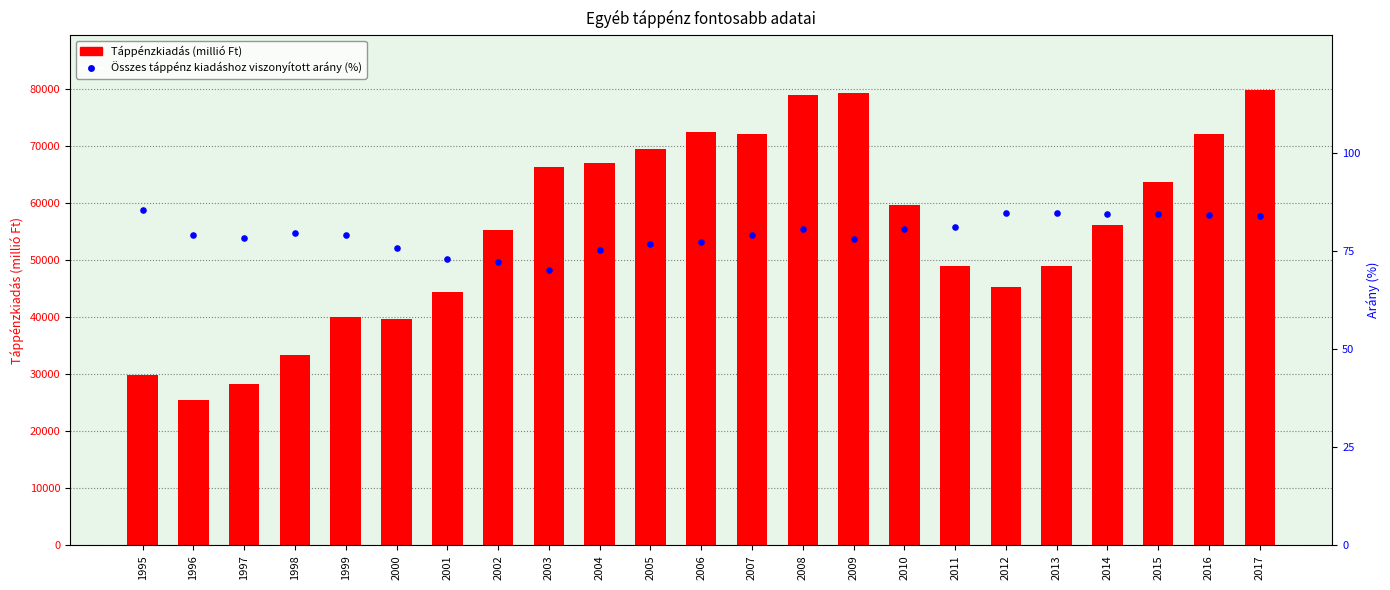

Which series reaches the maximum Y coordinate?

Táppénzkiadás (millió Ft)